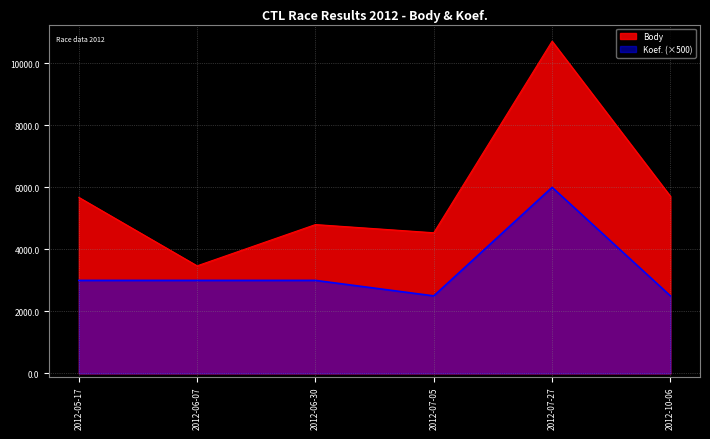

True or false: Body and Koef. intersect in this chart.

False